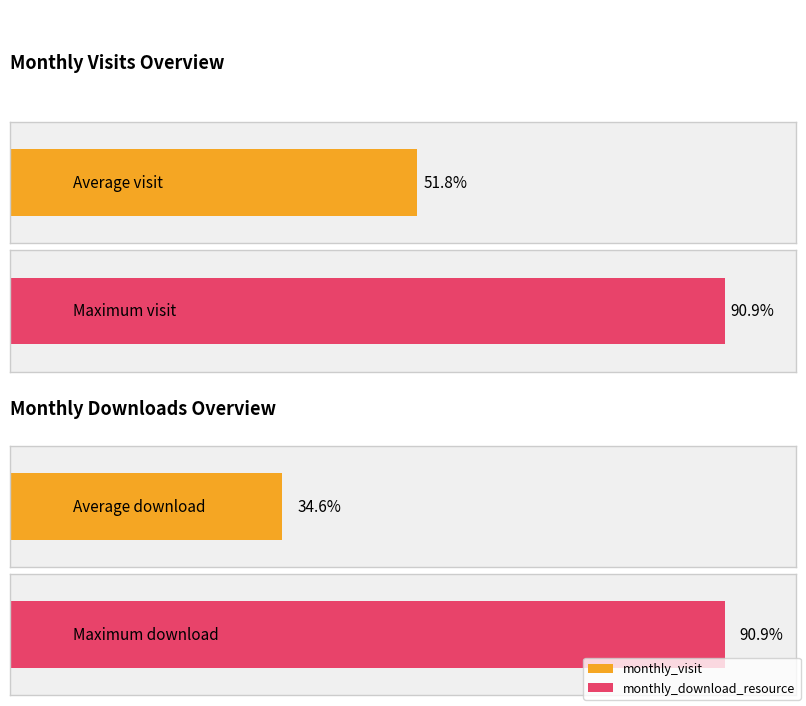

How many series are shown in this chart?

2